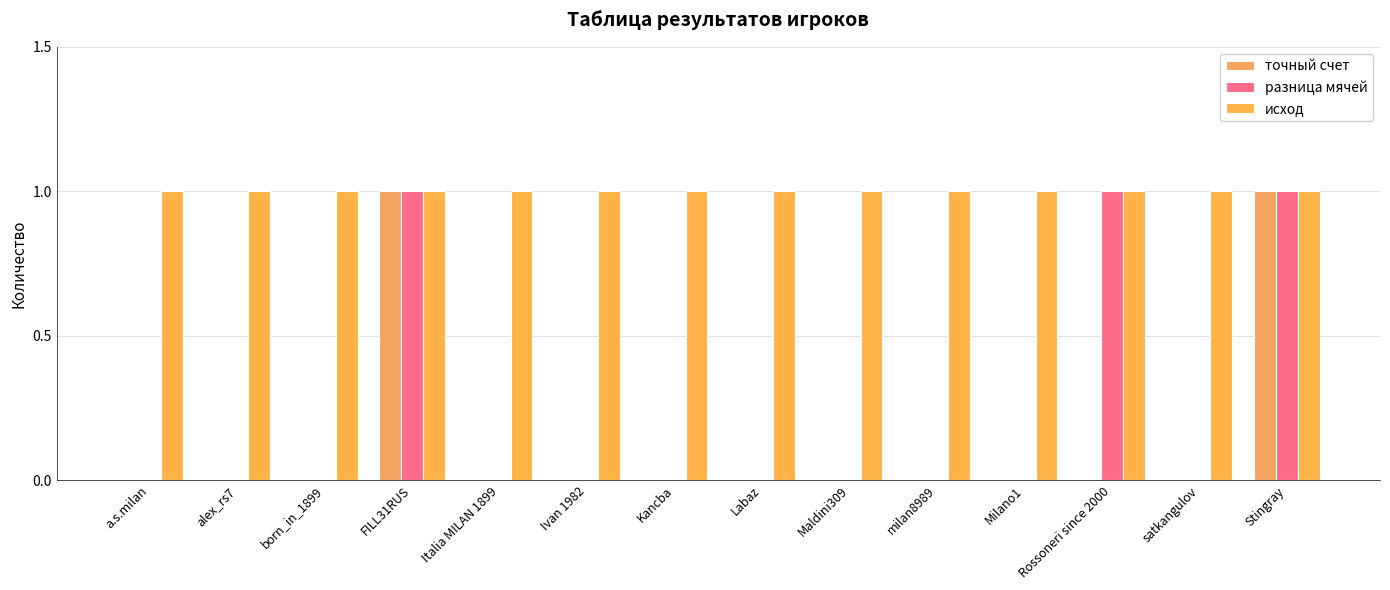

Rank the series at Kancba from lowest to highest value.

точный счет, разница мячей, исход